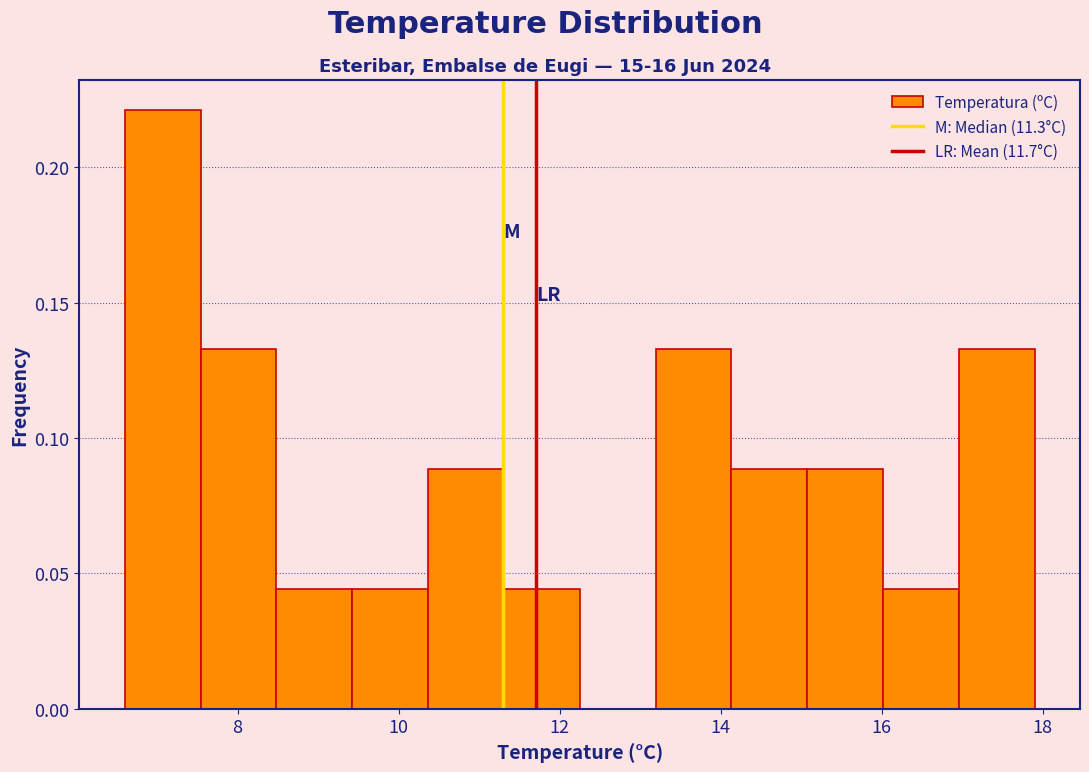

Reading left to right, transcribe this chart: for each bar, give the range it covers on the x-axis and its height. Neither the bar edges nor the heights are printed on the chart, so give them approximately, as read against the axes.

6.6 to 7.6: 0.220
7.6 to 8.4: 0.135
8.4 to 9.4: 0.045
9.4 to 10.4: 0.045
10.4 to 11.4: 0.090
11.4 to 12.2: 0.045
12.2 to 13.2: 0
13.2 to 14.2: 0.135
14.2 to 15.0: 0.090
15.0 to 16.0: 0.090
16.0 to 17.0: 0.045
17.0 to 18.0: 0.135